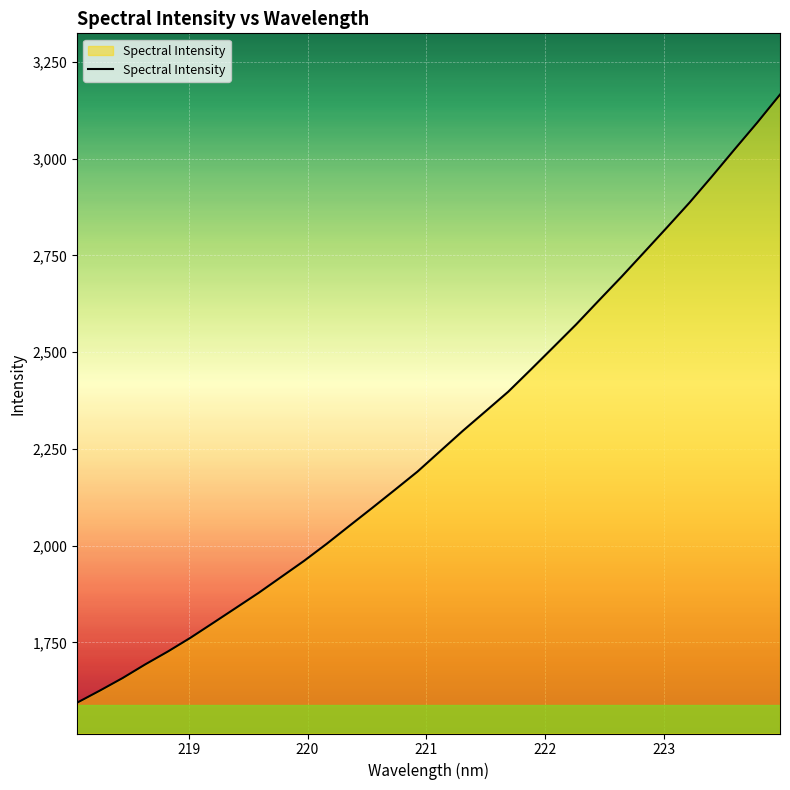

What is the average value?

2275.1